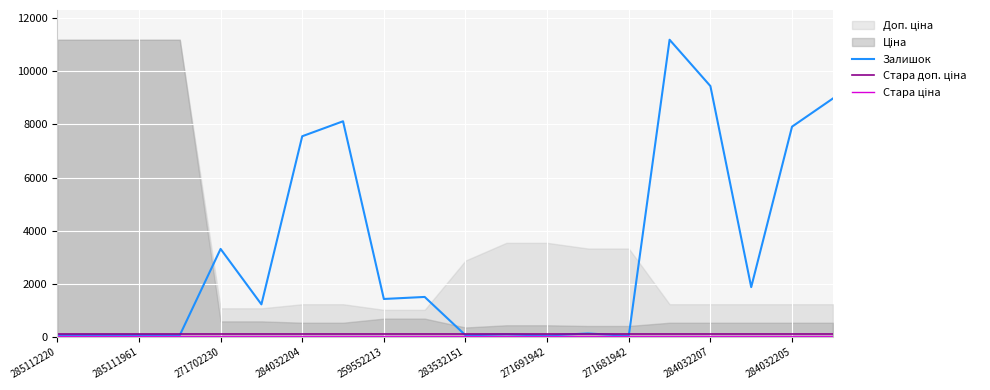

True or false: Стара доп. ціна has more than 1 points higher than both neighbors.

False